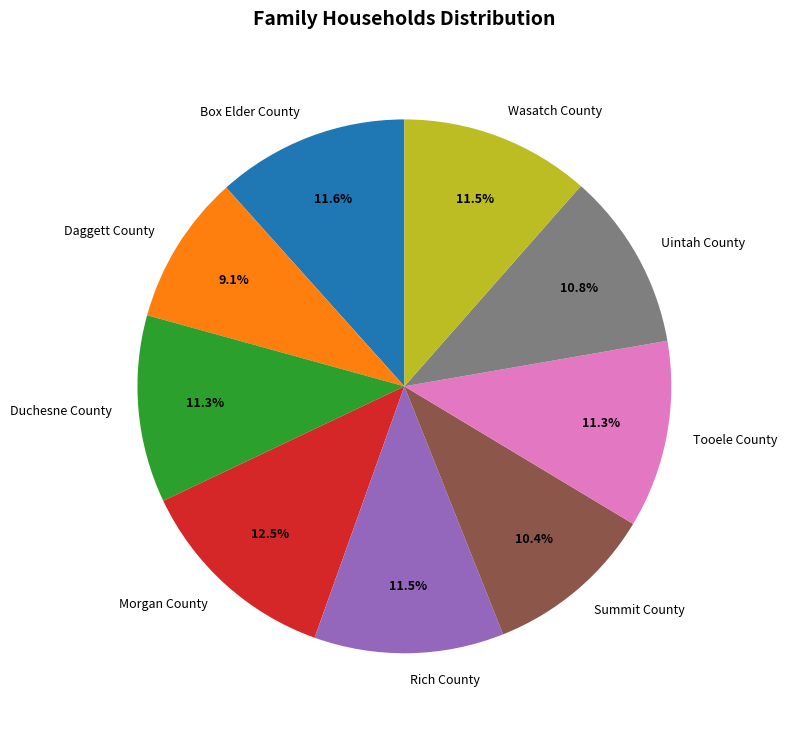

To the nearest percent, what is the average slice percentage?

11%